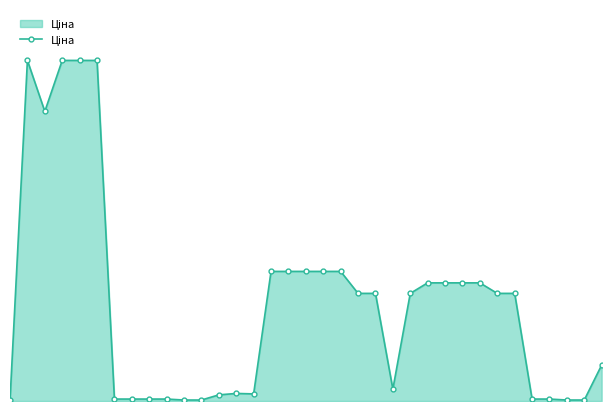

How many interior local peaks (higher than both neighbors) does the data have?

2